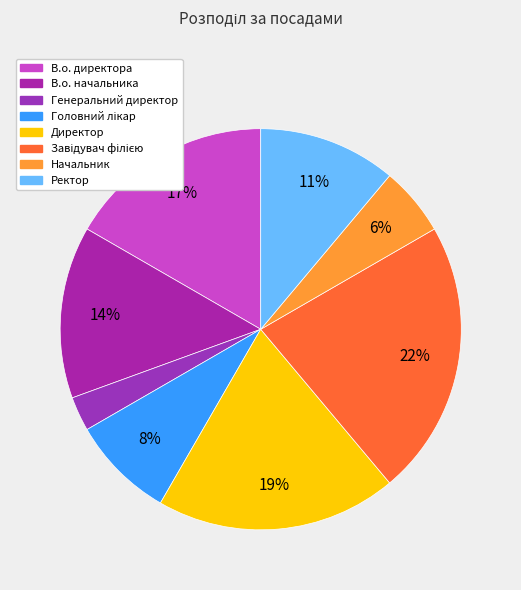

True or false: В.о. начальника accounts for 14% of the total.

True